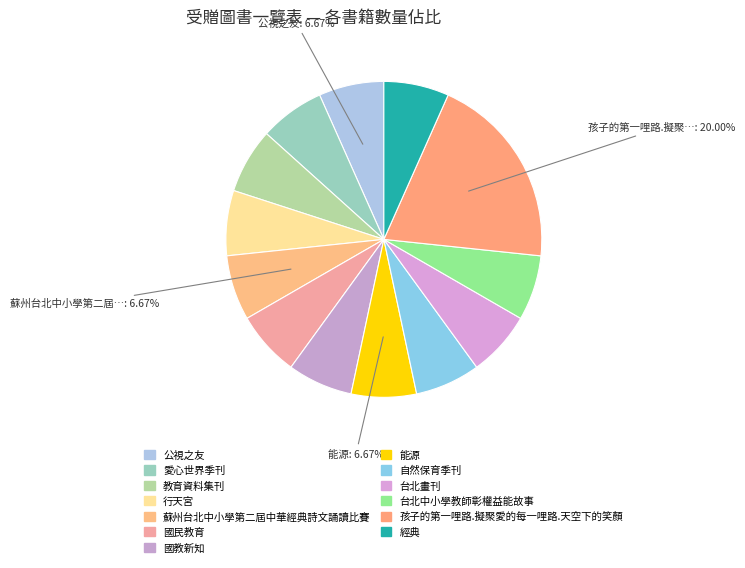

Rank the categories by value from highest to lowest.

孩子的第一哩路.擬聚愛的每一哩路.天空下的笑顏, 公視之友, 愛心世界季刊, 教育資料集刊, 行天宮, 蘇州台北中小學第二屆中華經典詩文誦讀比賽, 國民教育, 國教新知, 能源, 自然保育季刊, 台北畫刊, 台北中小學教師彰權益能故事, 經典